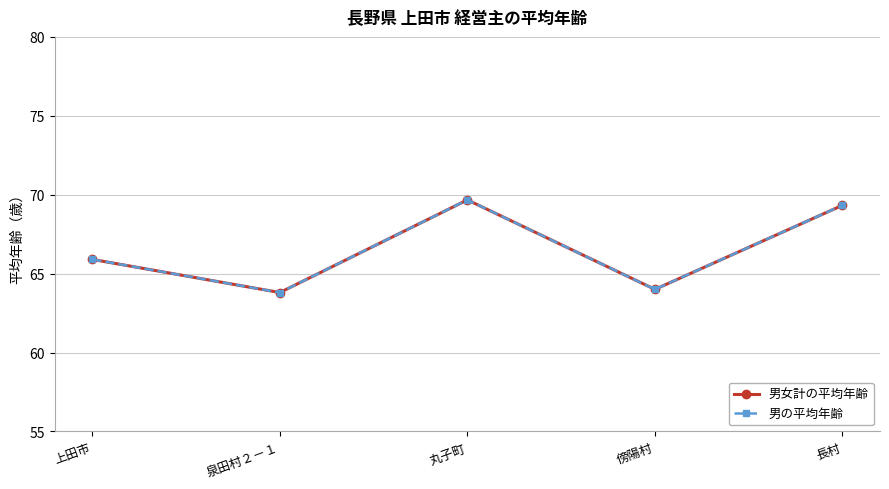

At how many categories does at least one series exceed 66?

2